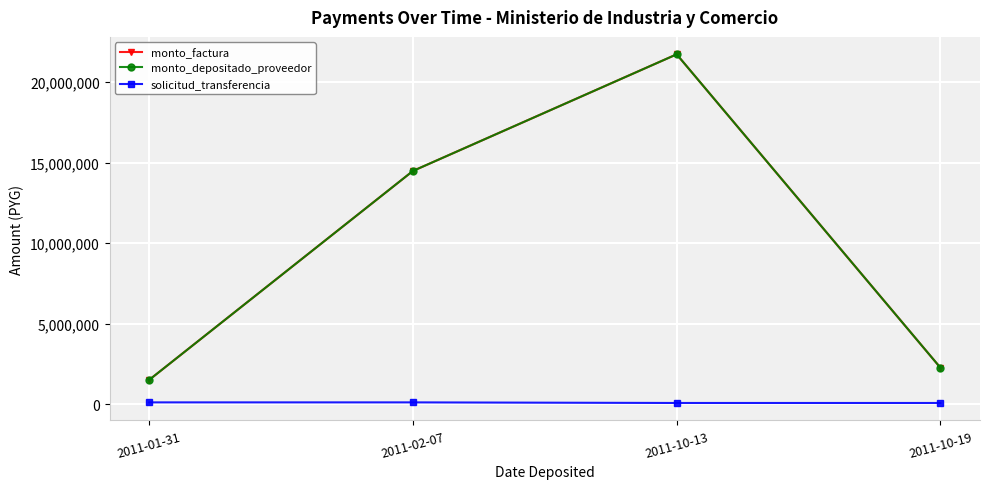

Reading right to left, what are all the values shown in this chart?

monto_factura: 2011-10-19=2269091	2011-10-13=21730909	2011-02-07=14487273	2011-01-31=1512727
monto_depositado_proveedor: 2011-10-19=2269091	2011-10-13=21730909	2011-02-07=14487273	2011-01-31=1512727
solicitud_transferencia: 2011-10-19=79907	2011-10-13=79902	2011-02-07=116665	2011-01-31=116662